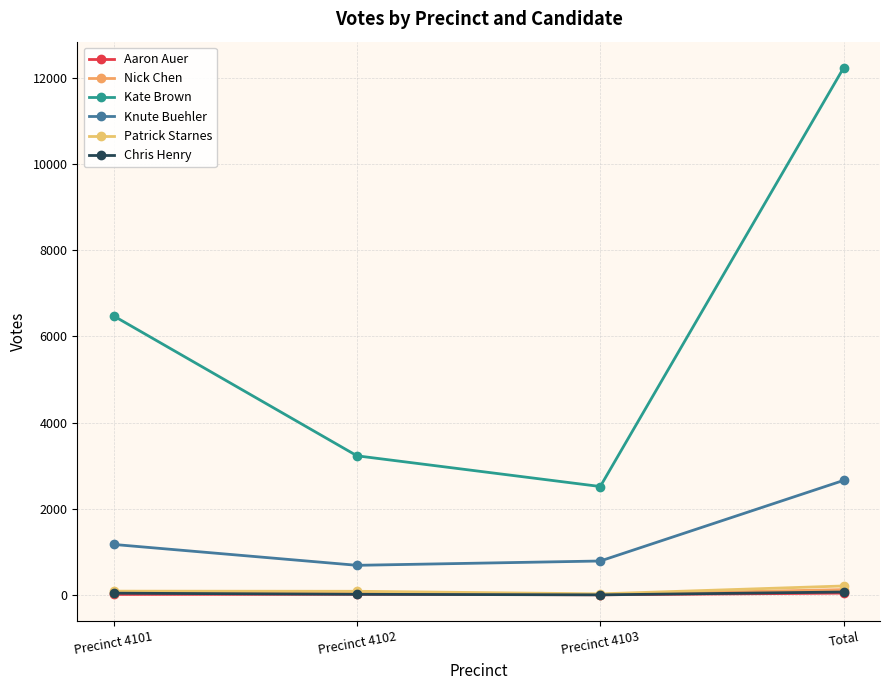

Reading right to left, extract all data points from this chart.

Aaron Auer: Total=47	Precinct 4103=9	Precinct 4102=21	Precinct 4101=17
Nick Chen: Total=129	Precinct 4103=14	Precinct 4102=55	Precinct 4101=60
Kate Brown: Total=12223	Precinct 4103=2519	Precinct 4102=3231	Precinct 4101=6473
Knute Buehler: Total=2660	Precinct 4103=792	Precinct 4102=692	Precinct 4101=1176
Patrick Starnes: Total=213	Precinct 4103=30	Precinct 4102=90	Precinct 4101=93
Chris Henry: Total=73	Precinct 4103=7	Precinct 4102=20	Precinct 4101=46